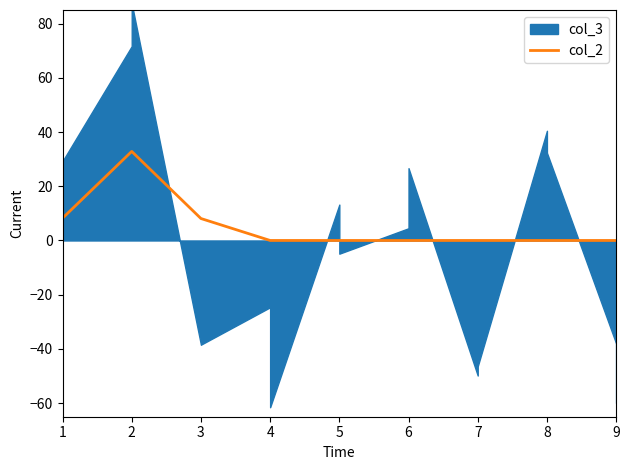

Is it true that the value at 3 is 12.8?

False